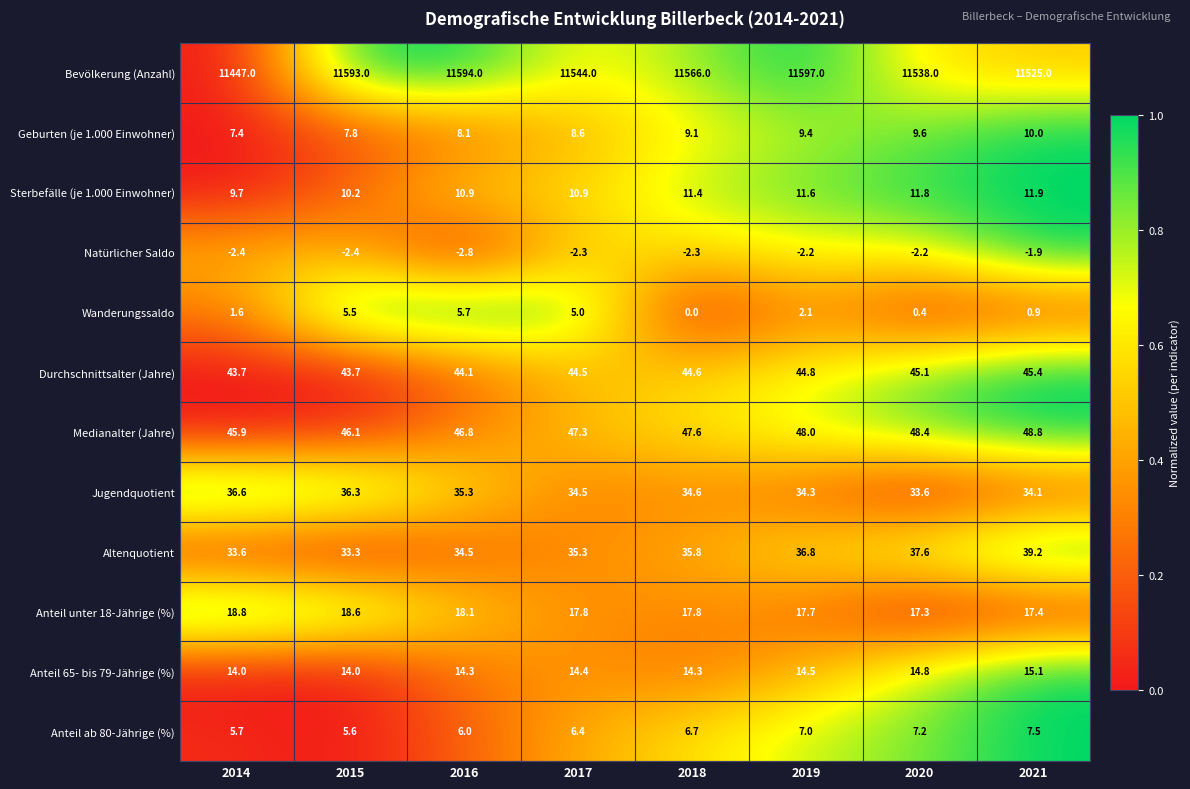

At which label does Medianalter (Jahre) reach its peak?

2021